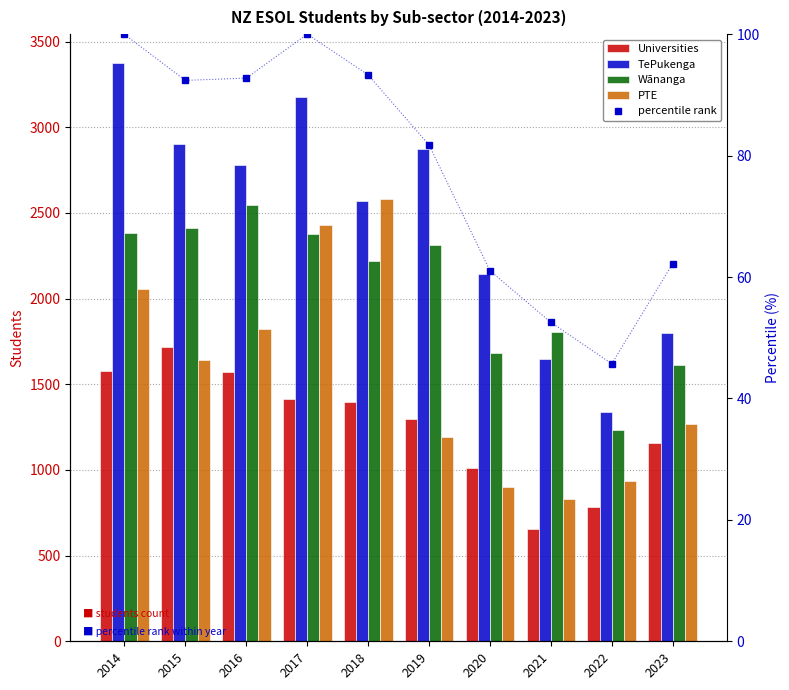

What is the sum of the PTE values at 2022 and 2018?

3515.0